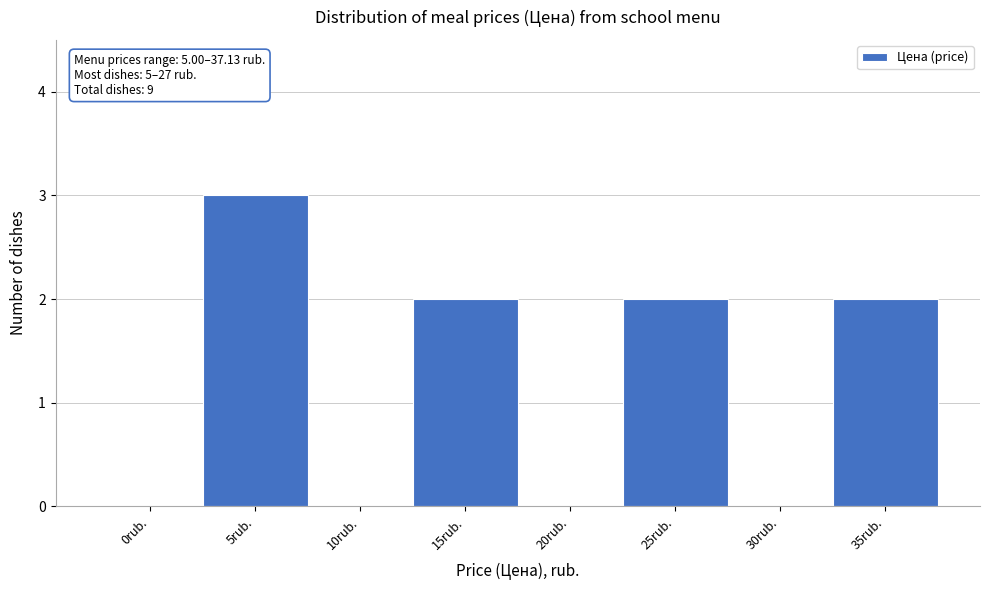

Reading left to right, transcribe all the data shown in this chart.

0rub.=0	5rub.=3	10rub.=0	15rub.=2	20rub.=0	25rub.=2	30rub.=0	35rub.=2